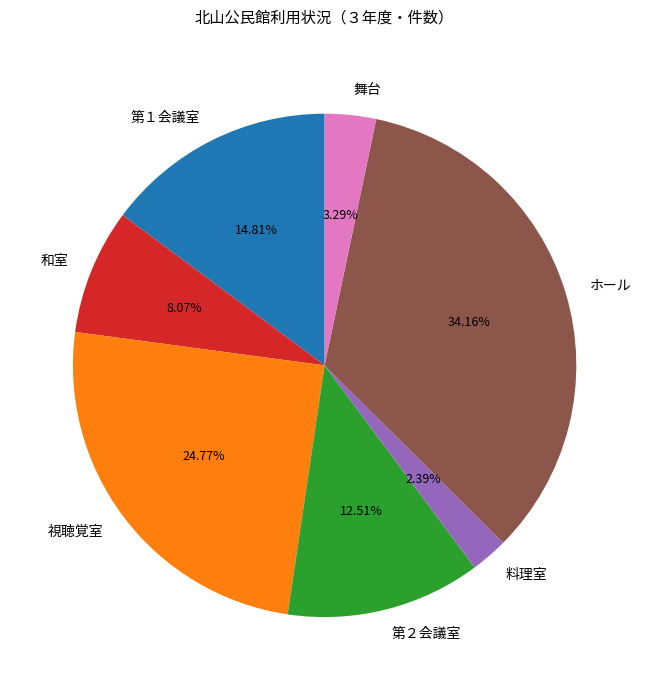

Is there any slice that represents more than half of the pie?

No